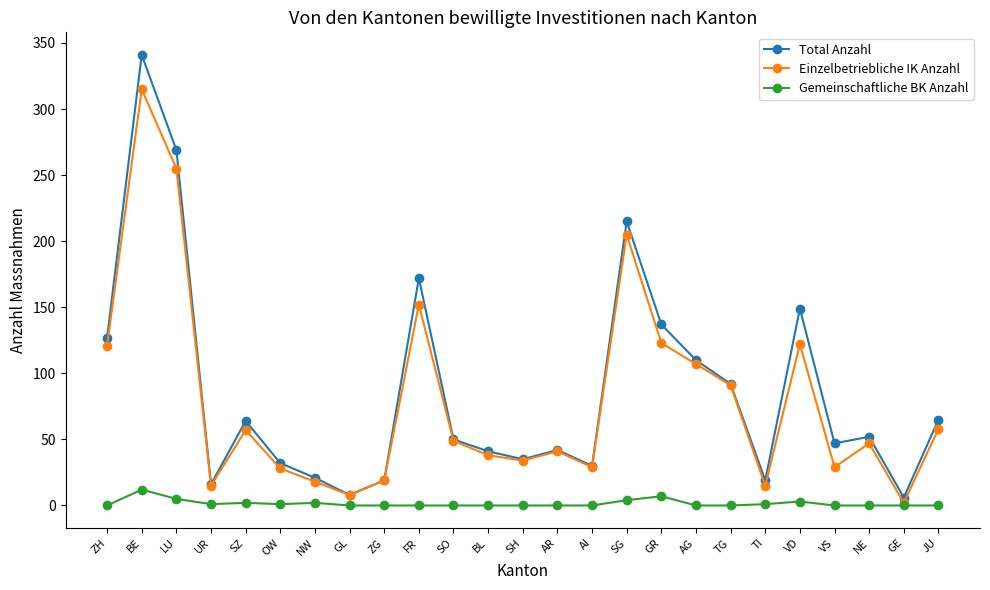

True or false: Gemeinschaftliche BK Anzahl and Total Anzahl intersect in this chart.

False